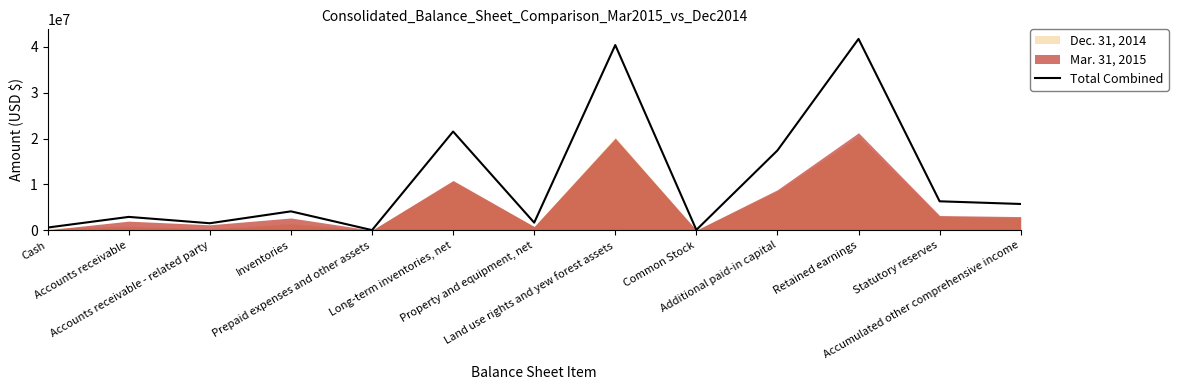

At which label does the data first exceed 4143887?

Long-term inventories, net